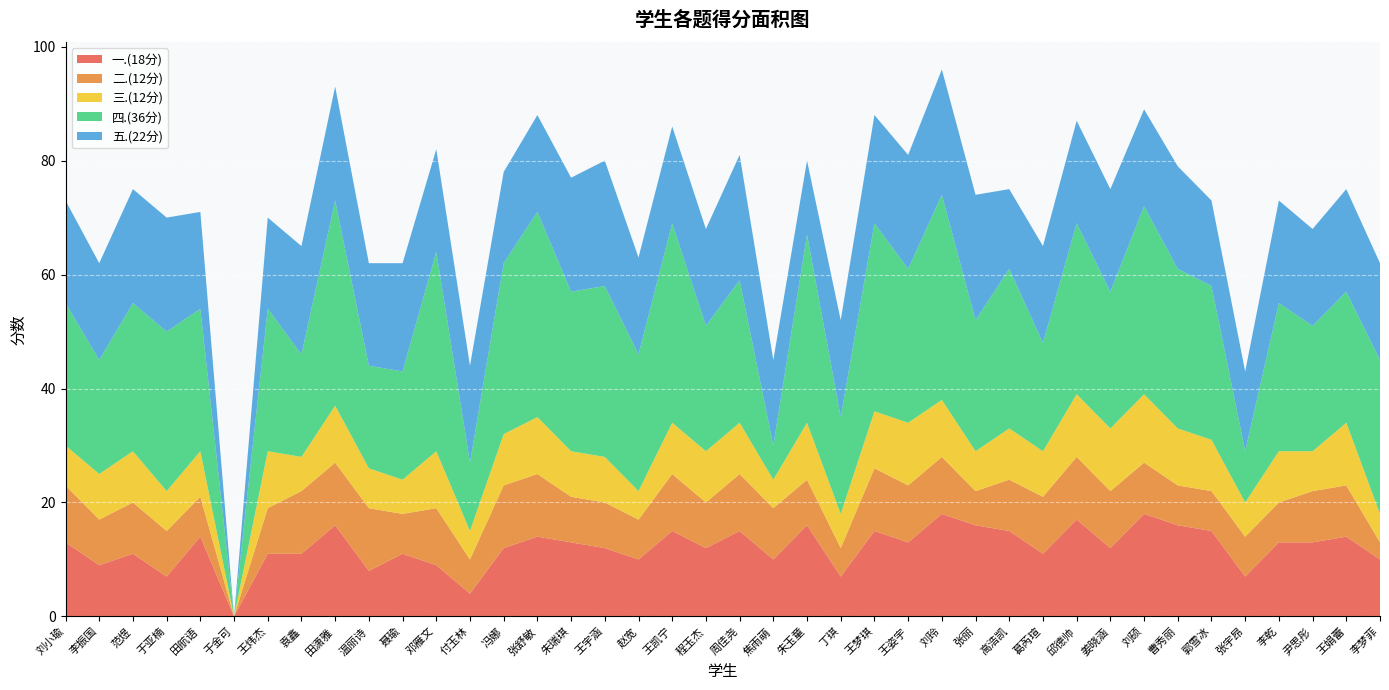

Reading left to right, extract all data points from this chart.

一.(18分): 13	9	11	7	14	0	11	11	16	8	11	9	4	12	14	13	12	10	15	12	15	10	16	7	15	13	18	16	15	11	17	12	18	16	15	7	13	13	14	10
二.(12分): 10	8	9	8	7	0	8	11	11	11	7	10	6	11	11	8	8	7	10	8	10	9	8	5	11	10	10	6	9	10	11	10	9	7	7	7	7	9	9	3
三.(12分): 7	8	9	7	8	0	10	6	10	7	6	10	5	9	10	8	8	5	9	9	9	5	10	6	10	11	10	7	9	8	11	11	12	10	9	6	9	7	11	5
四.(36分): 25	20	26	28	25	0	25	18	36	18	19	35	12	30	36	28	30	24	35	22	25	6	33	17	33	27	36	23	28	19	30	24	33	28	27	9	26	22	23	27
五.(22分): 18	17	20	20	17	0	16	19	20	18	19	18	17	16	17	20	22	17	17	17	22	15	13	17	19	20	22	22	14	17	18	18	17	18	15	14	18	17	18	17